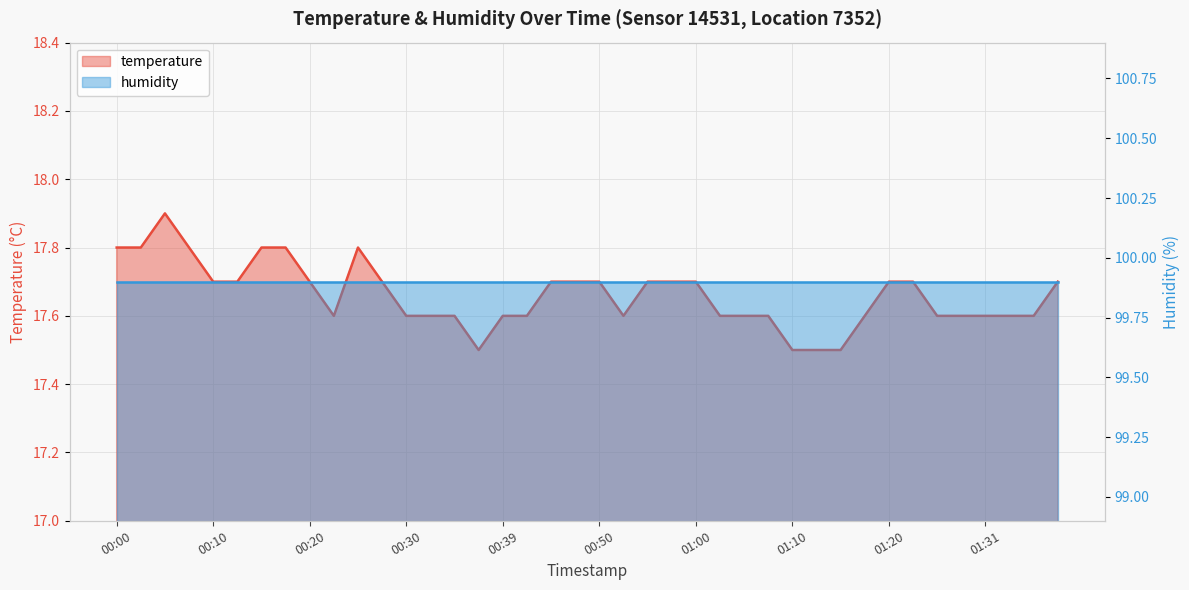

List the labels in order of value, smallest first.

00:37, 01:10, 01:12, 01:15, 00:22, 00:30, 00:32, 00:34, 00:39, 00:42, 00:52, 01:02, 01:05, 01:07, 01:18, 01:25, 01:28, 01:31, 01:33, 01:36, 00:10, 00:12, 00:20, 00:27, 00:45, 00:47, 00:50, 00:55, 00:57, 01:00, 01:20, 01:23, 01:38, 00:00, 00:02, 00:07, 00:15, 00:17, 00:25, 00:05